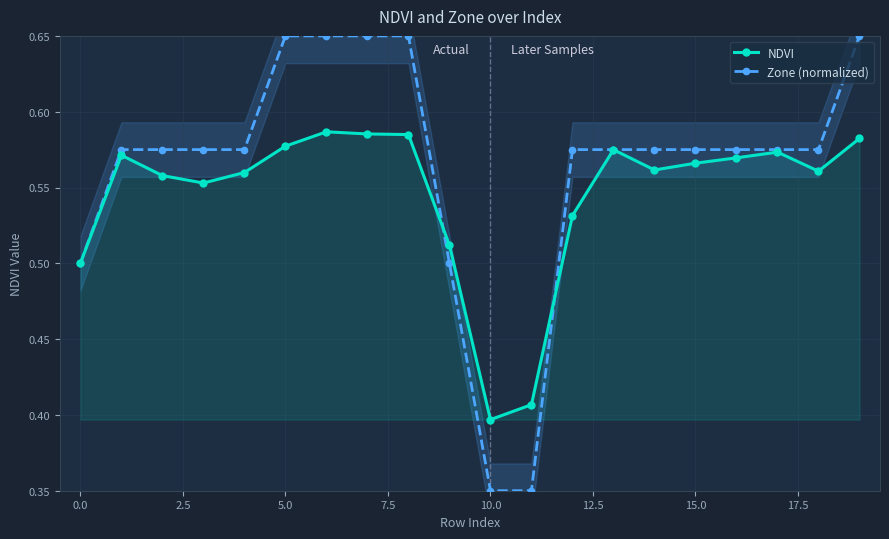

True or false: NDVI has more than 0 points higher than both neighbors.

True